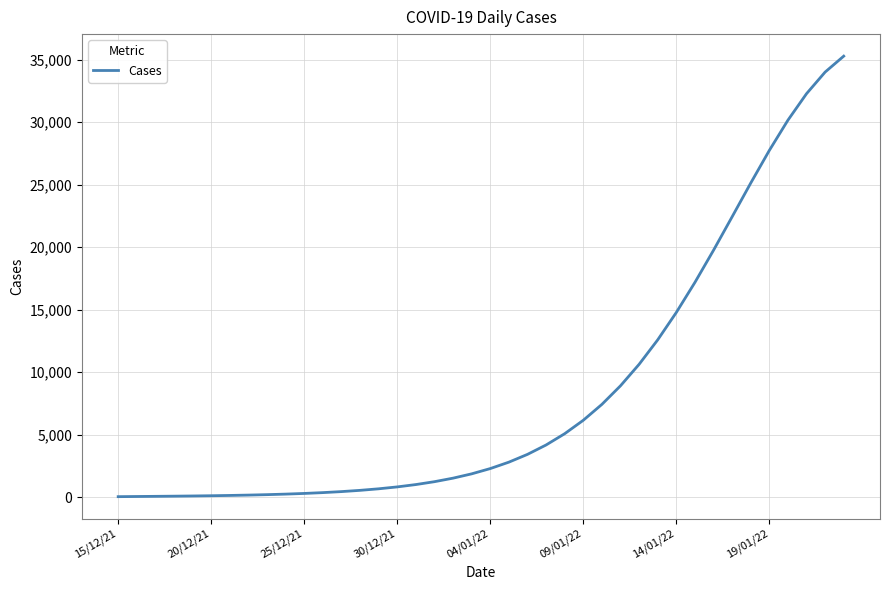

How many lines are shown in the chart?

1